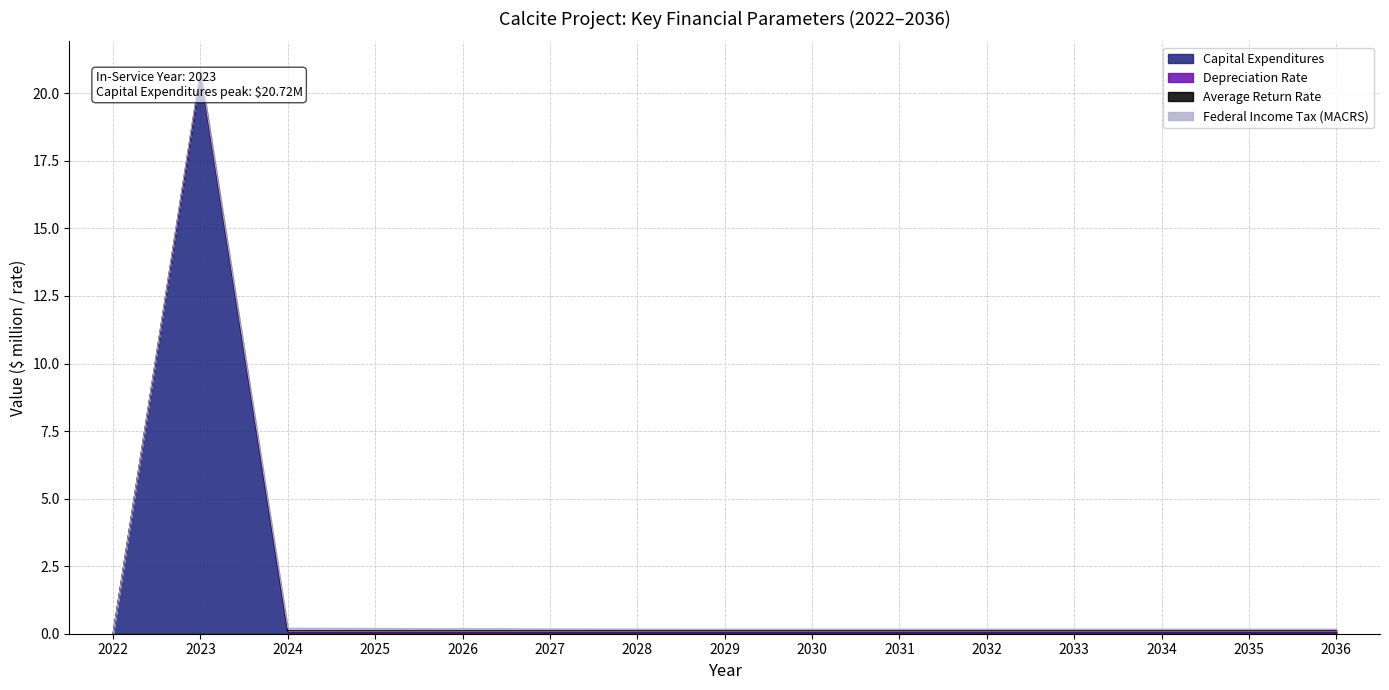

Reading left to right, list all the values displayed in this chart.

Capital Expenditures: 2022=0.0	2023=20.7	2024=0.0	2025=0.0	2026=0.0	2027=0.0	2028=0.0	2029=0.0	2030=0.0	2031=0.0	2032=0.0	2033=0.0	2034=0.0	2035=0.0	2036=0.0
Depreciation Rate: 2022=0.0	2023=0.0	2024=0.0	2025=0.0	2026=0.0	2027=0.0	2028=0.0	2029=0.0	2030=0.0	2031=0.0	2032=0.0	2033=0.0	2034=0.0	2035=0.0	2036=0.0
Average Return Rate: 2022=0.0	2023=0.1	2024=0.1	2025=0.1	2026=0.1	2027=0.1	2028=0.1	2029=0.1	2030=0.1	2031=0.1	2032=0.1	2033=0.1	2034=0.1	2035=0.1	2036=0.1
Federal Income Tax (MACRS): 2022=0.0	2023=0.1	2024=0.1	2025=0.1	2026=0.1	2027=0.1	2028=0.1	2029=0.1	2030=0.1	2031=0.1	2032=0.1	2033=0.1	2034=0.1	2035=0.1	2036=0.1